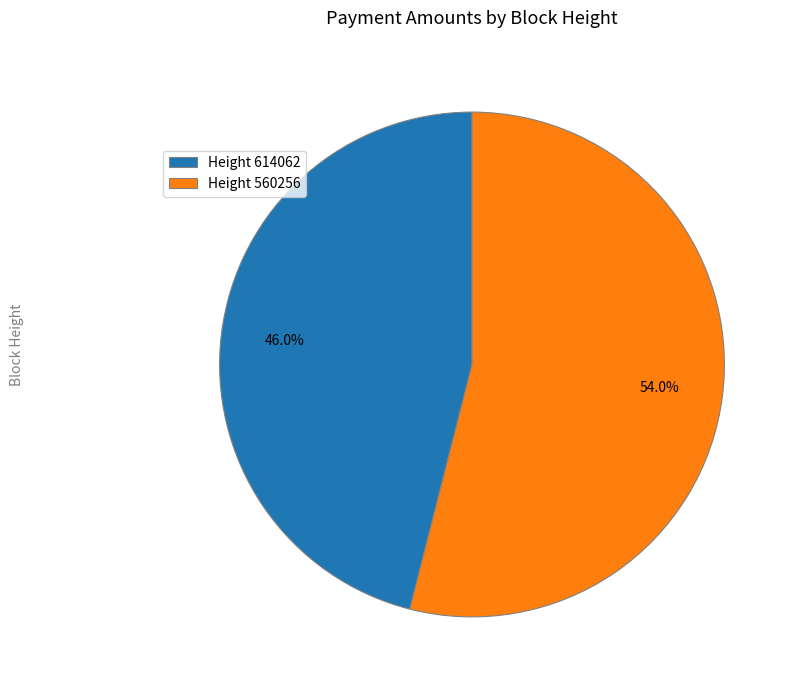

Is there a majority slice in this chart?

Yes